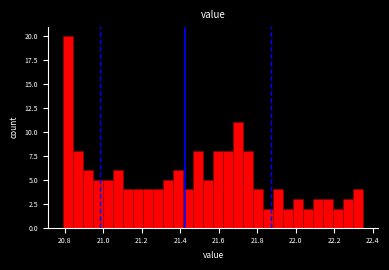

Around what value on the x-axis is the tallest bar? Give the approximate position of its centre, as read against the axis.

20.82